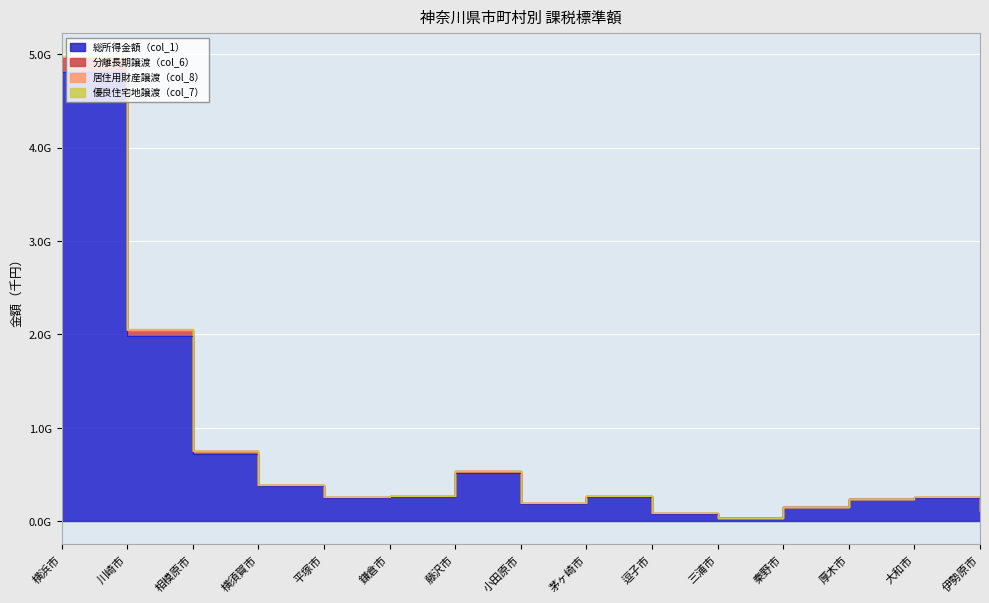

Does the chart display data point markers on the line(s)?

No